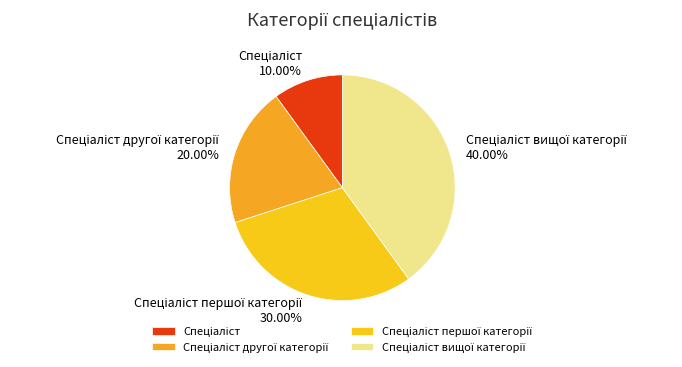

To the nearest percent, what is the average slice percentage?

25%